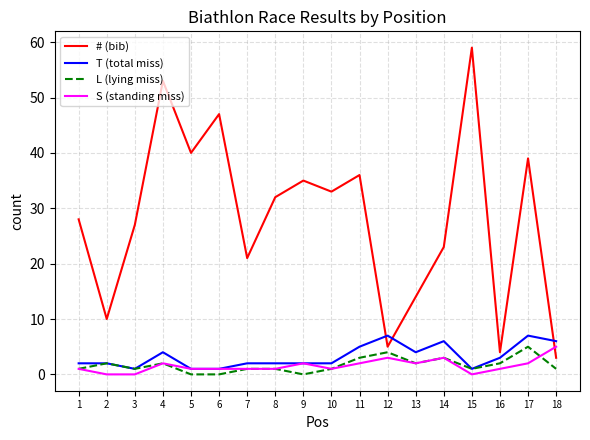

Which series changed the most between 5 and 16?

# (bib)